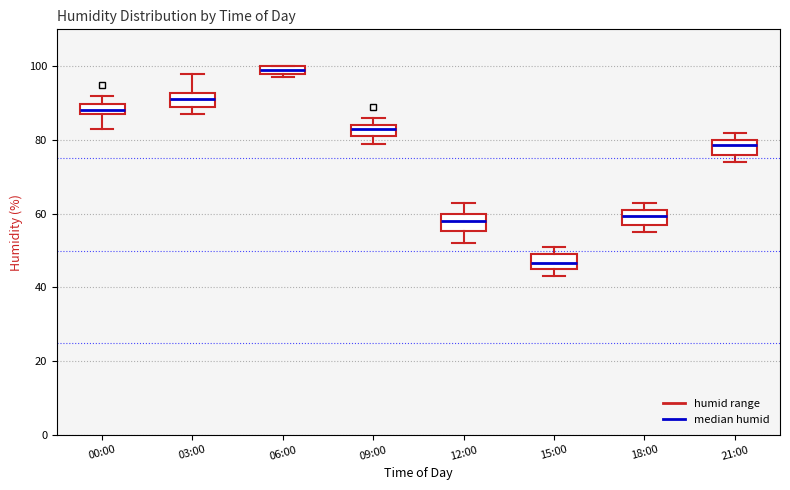

Where is the lower edge of the box for 03:00 on the y-axis? The values are not printed on the chart, so give them approximately, as read against the axis.

90